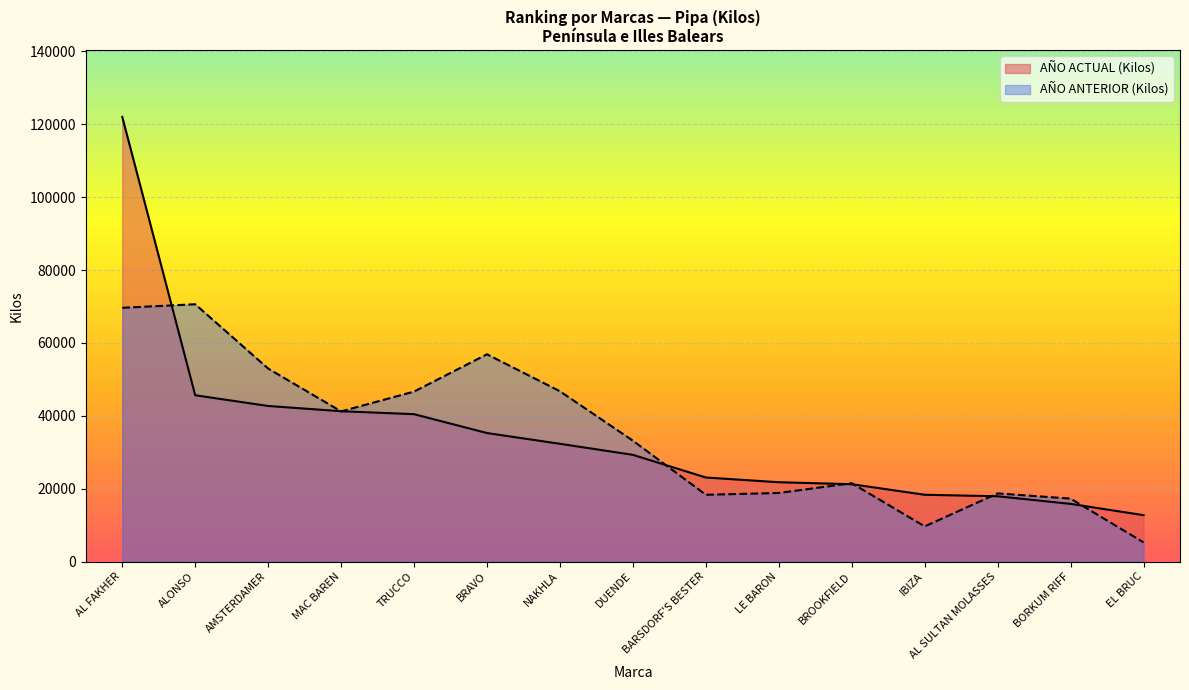

What is the difference between the highest and lowest values at IBIZA?

8680